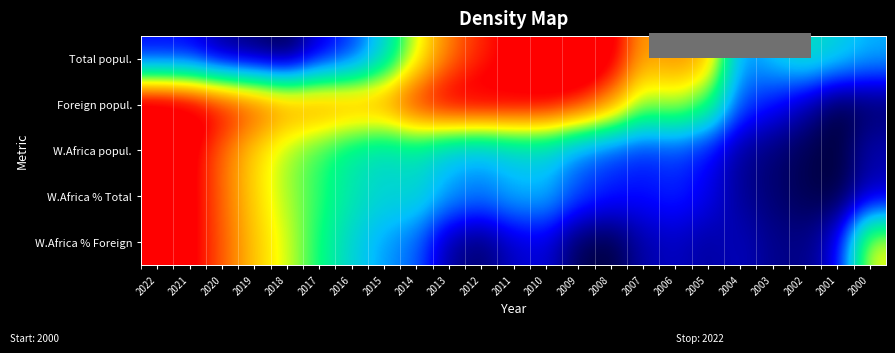

Between 2018 and 2016, which is larger?

2016